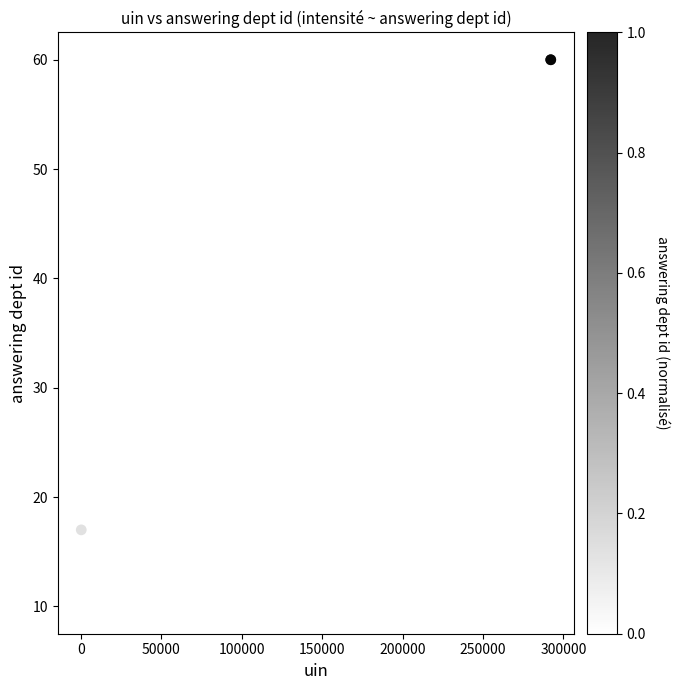

What Y value in the scatter plot is closest to 35?

17